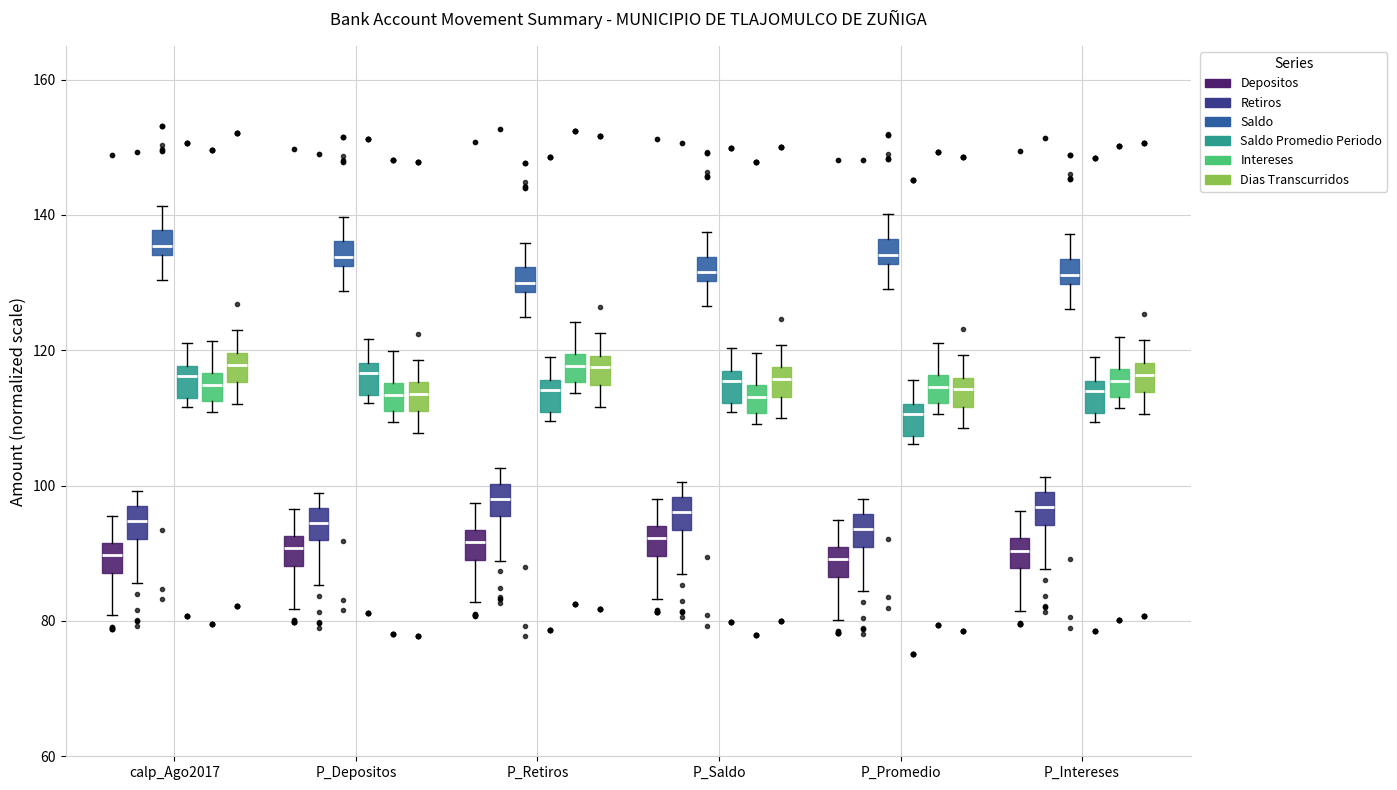

Reading left to right, transcribe this box plot: for each box, give where its median line is, the range the box spans, and where its two whiskers end, as read against the y-axis. The values are not printed on the chart, so give them approximately, as read against the axis.

calp_Ago2017 (Depositos): median 90, box 88 to 92, whiskers 80 to 96
calp_Ago2017 (Retiros): median 94, box 92 to 96, whiskers 86 to 100
calp_Ago2017 (Saldo): median 136, box 134 to 138, whiskers 130 to 142
calp_Ago2017 (Saldo Promedio Periodo): median 116, box 112 to 118, whiskers 112 (just below the box's lower edge) to 122
calp_Ago2017 (Intereses): median 114, box 112 to 116, whiskers 110 to 122
calp_Ago2017 (Dias Transcurridos): median 118, box 116 to 120, whiskers 112 to 122
P_Depositos (Depositos): median 90, box 88 to 92, whiskers 82 to 96
P_Depositos (Retiros): median 94, box 92 to 96, whiskers 86 to 98
P_Depositos (Saldo): median 134, box 132 to 136, whiskers 128 to 140
P_Depositos (Saldo Promedio Periodo): median 116, box 114 to 118, whiskers 112 to 122
P_Depositos (Intereses): median 114, box 110 to 116, whiskers 110 (just below the box's lower edge) to 120
P_Depositos (Dias Transcurridos): median 114, box 110 to 116, whiskers 108 to 118
P_Retiros (Depositos): median 92, box 90 to 94, whiskers 82 to 98
P_Retiros (Retiros): median 98, box 96 to 100, whiskers 88 to 102
P_Retiros (Saldo): median 130, box 128 to 132, whiskers 124 to 136
P_Retiros (Saldo Promedio Periodo): median 114, box 110 to 116, whiskers 110 (just below the box's lower edge) to 120
P_Retiros (Intereses): median 118, box 116 to 120, whiskers 114 to 124
P_Retiros (Dias Transcurridos): median 118, box 114 to 120, whiskers 112 to 122
P_Saldo (Depositos): median 92, box 90 to 94, whiskers 84 to 98
P_Saldo (Retiros): median 96, box 94 to 98, whiskers 86 to 100
P_Saldo (Saldo): median 132, box 130 to 134, whiskers 126 to 138
P_Saldo (Saldo Promedio Periodo): median 116 (just below the box's upper edge), box 112 to 116, whiskers 110 to 120
P_Saldo (Intereses): median 114 (inside the box), box 110 to 114, whiskers 110 (just below the box's lower edge) to 120
P_Saldo (Dias Transcurridos): median 116, box 114 to 118, whiskers 110 to 120
P_Promedio (Depositos): median 90 (inside the box), box 86 to 90, whiskers 80 to 94
P_Promedio (Retiros): median 94, box 90 to 96, whiskers 84 to 98
P_Promedio (Saldo): median 134, box 132 to 136, whiskers 130 to 140
P_Promedio (Saldo Promedio Periodo): median 110, box 108 to 112, whiskers 106 to 116
P_Promedio (Intereses): median 114, box 112 to 116, whiskers 110 to 122
P_Promedio (Dias Transcurridos): median 114, box 112 to 116, whiskers 108 to 120
P_Intereses (Depositos): median 90, box 88 to 92, whiskers 82 to 96
P_Intereses (Retiros): median 96, box 94 to 100, whiskers 88 to 102
P_Intereses (Saldo): median 132, box 130 to 134, whiskers 126 to 138
P_Intereses (Saldo Promedio Periodo): median 114, box 110 to 116, whiskers 110 (just below the box's lower edge) to 118
P_Intereses (Intereses): median 116, box 114 to 118, whiskers 112 to 122
P_Intereses (Dias Transcurridos): median 116, box 114 to 118, whiskers 110 to 122